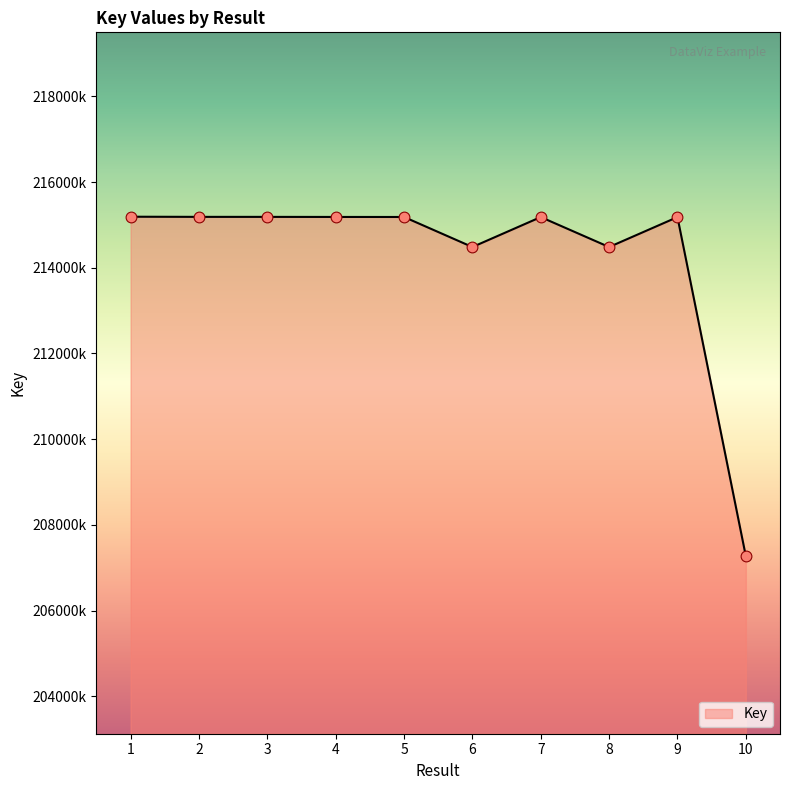

What is the change in value from 6 to 7?

+699338